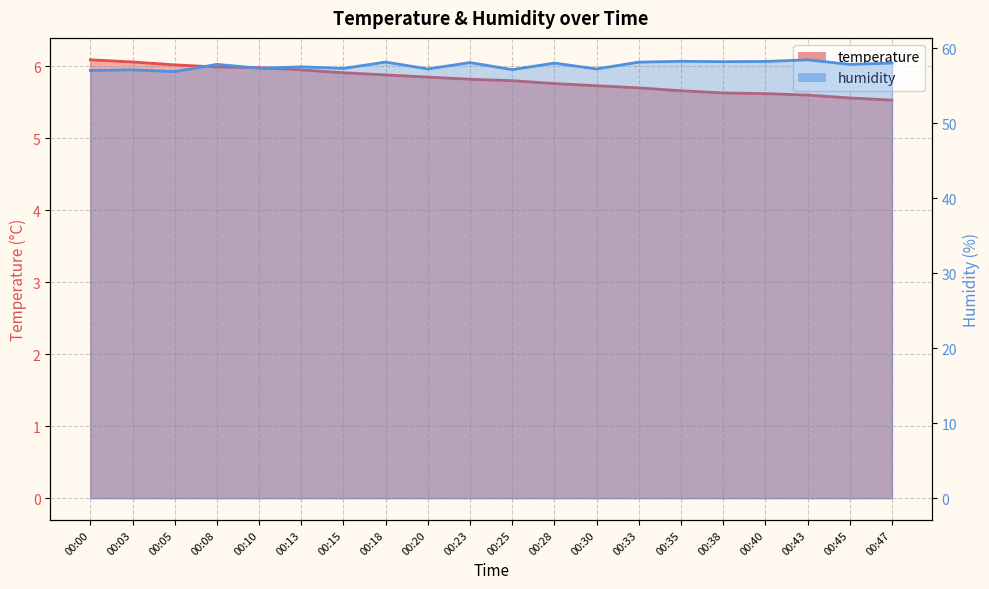

List the labels in order of humidity value, smallest first.

00:05, 00:00, 00:03, 00:25, 00:20, 00:30, 00:15, 00:10, 00:13, 00:08, 00:45, 00:28, 00:47, 00:23, 00:33, 00:18, 00:38, 00:40, 00:35, 00:43